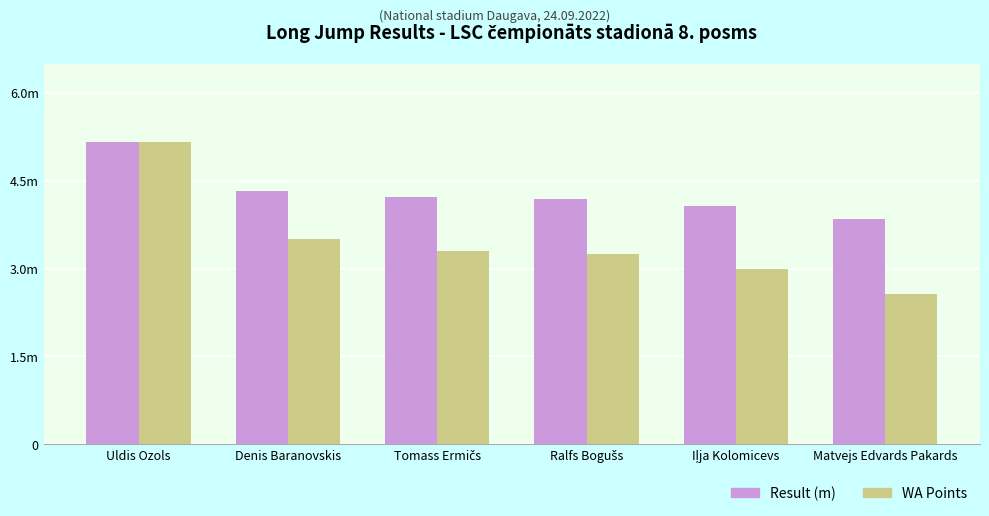

Rank the series at Matvejs Edvards Pakards from lowest to highest value.

WA Points, Result (m)